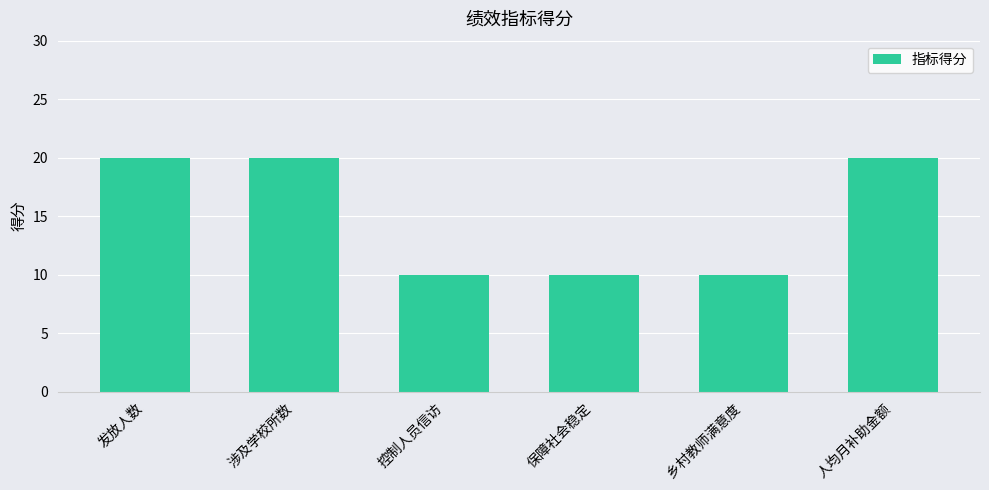

Count the values in the range 10 to 20.

6